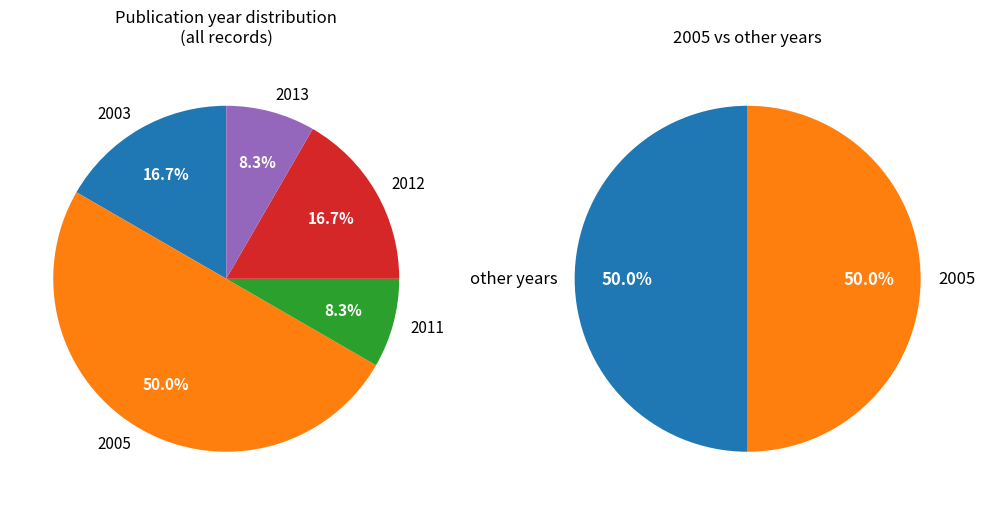

Is there any slice that represents more than half of the pie?

No